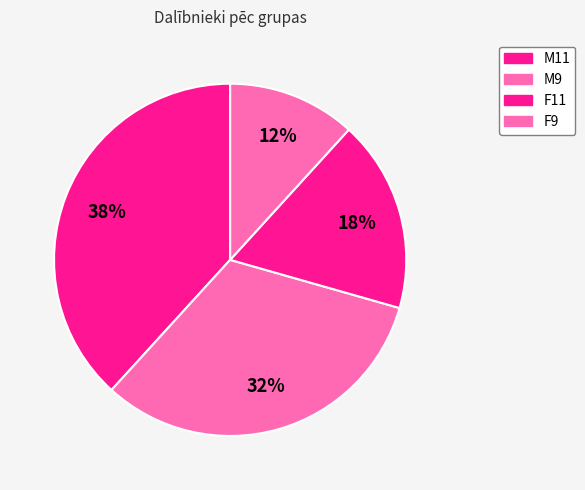

How many slices are in this pie chart?

4